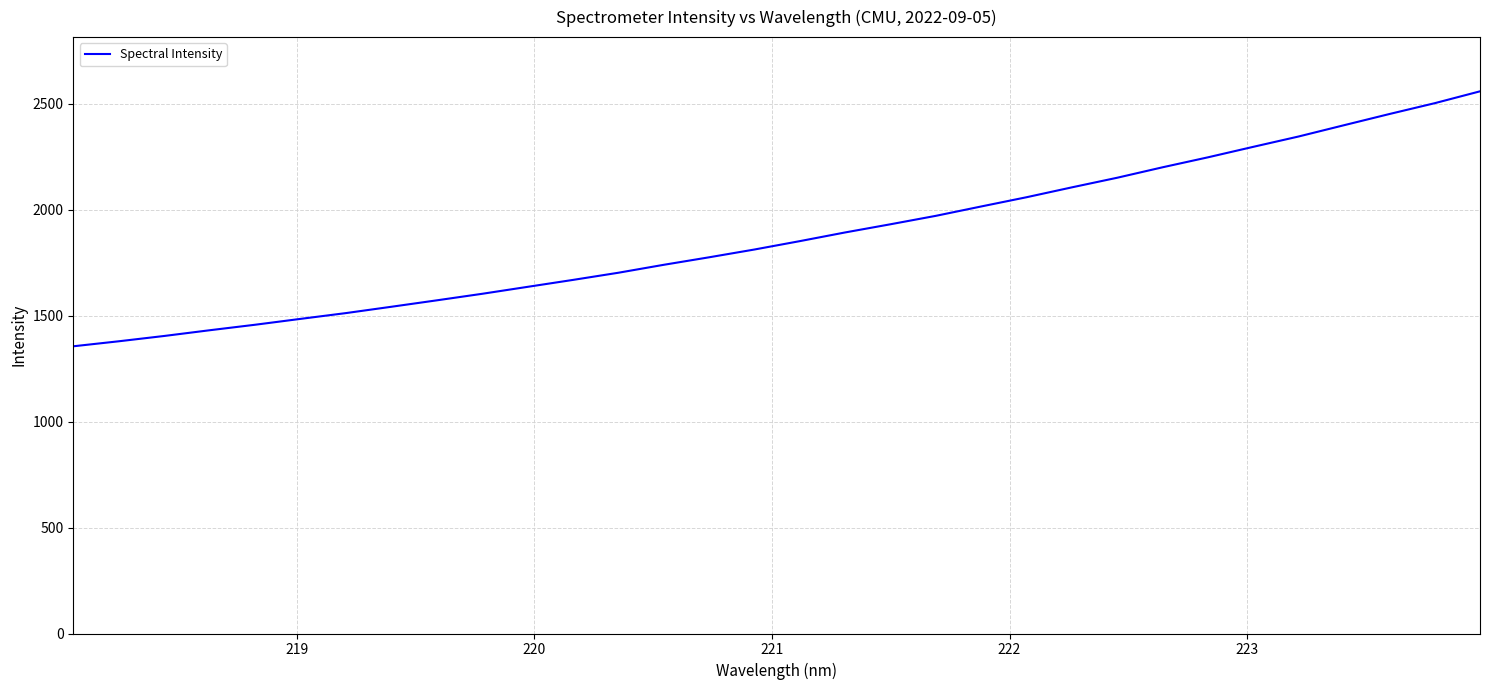

What is the greatest value displayed?

2558.1